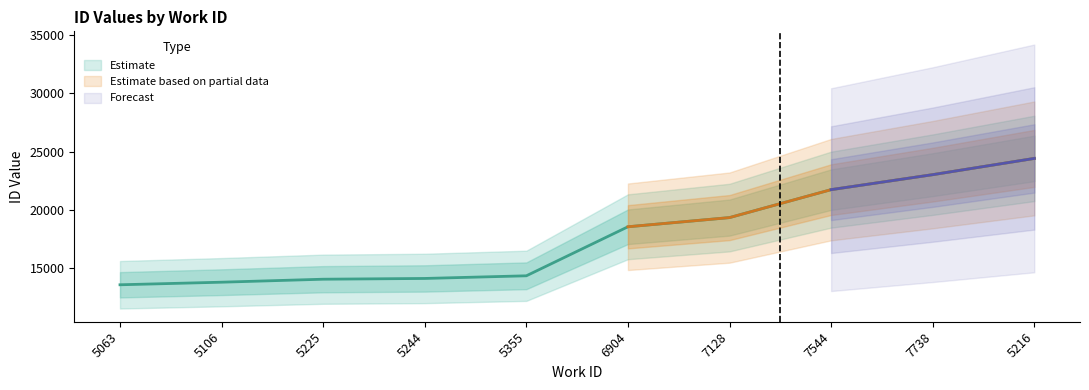

How many categories are shown in the chart?

10